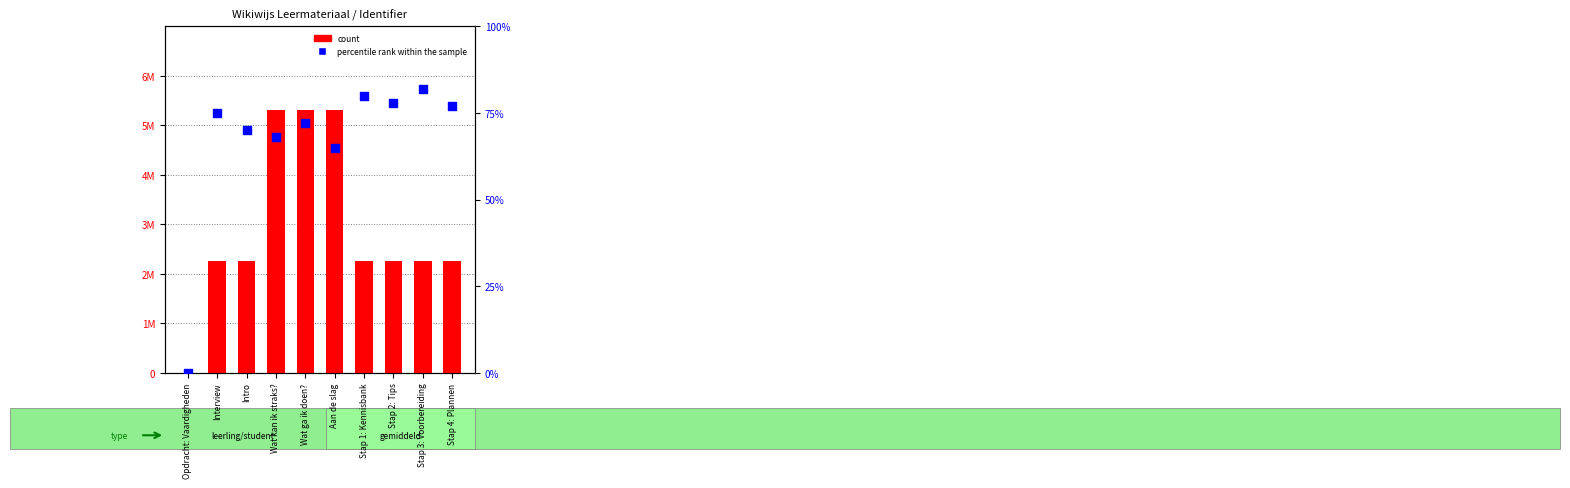

Which series reaches the maximum Y coordinate?

count